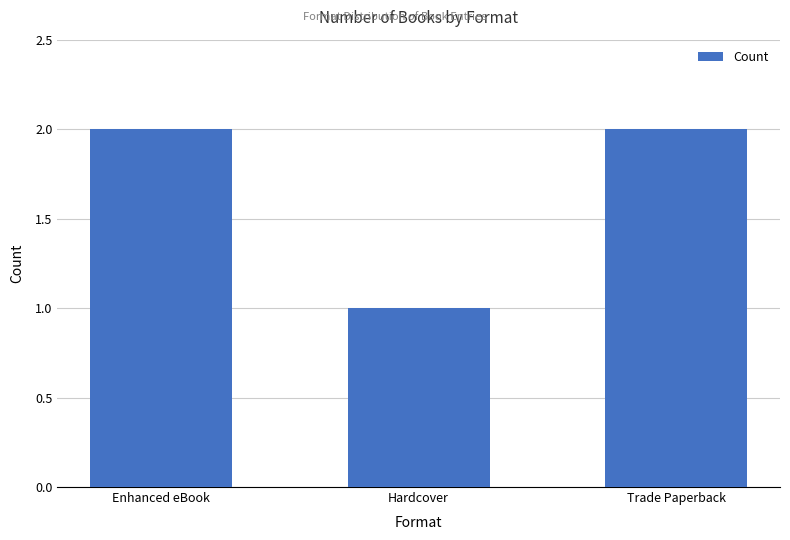

At which category does the chart reach its minimum across all series?

Hardcover